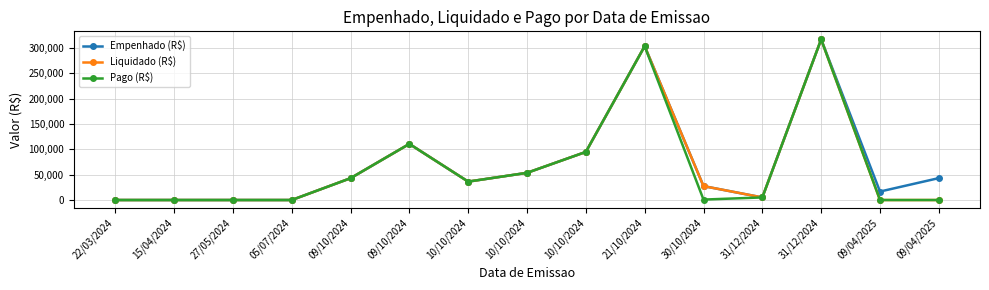

Which series has the largest range (max minus min)?

Empenhado (R$)